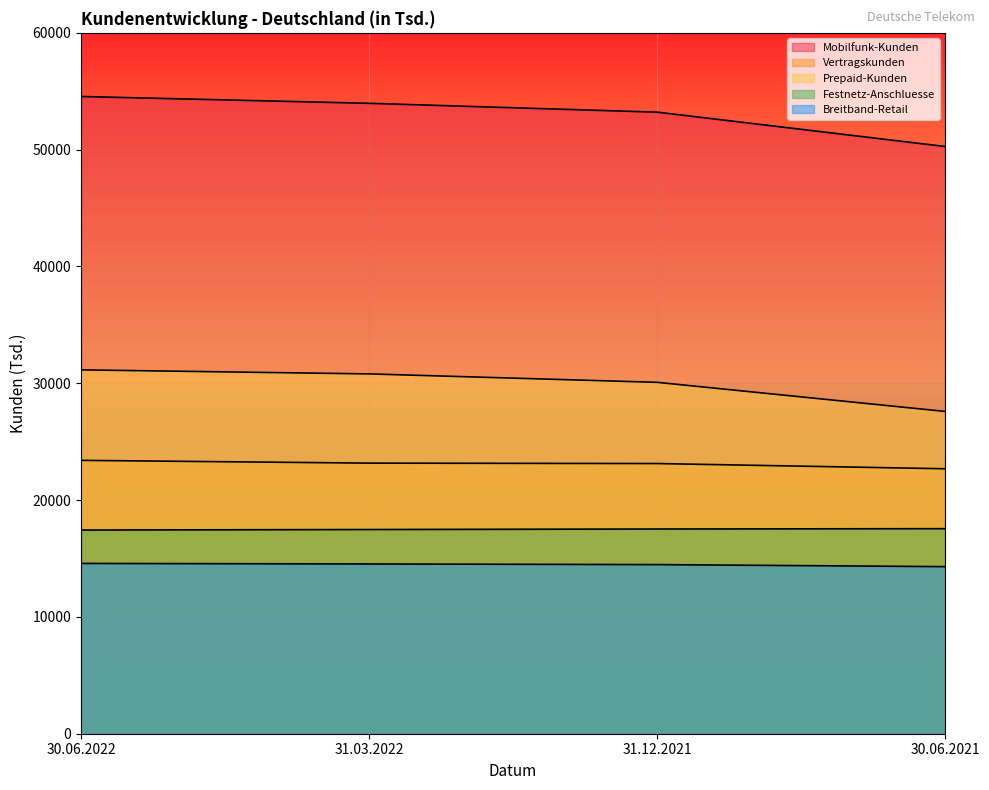

What is the difference between the maximum and second lowest values in the Vertragskunden series?

273